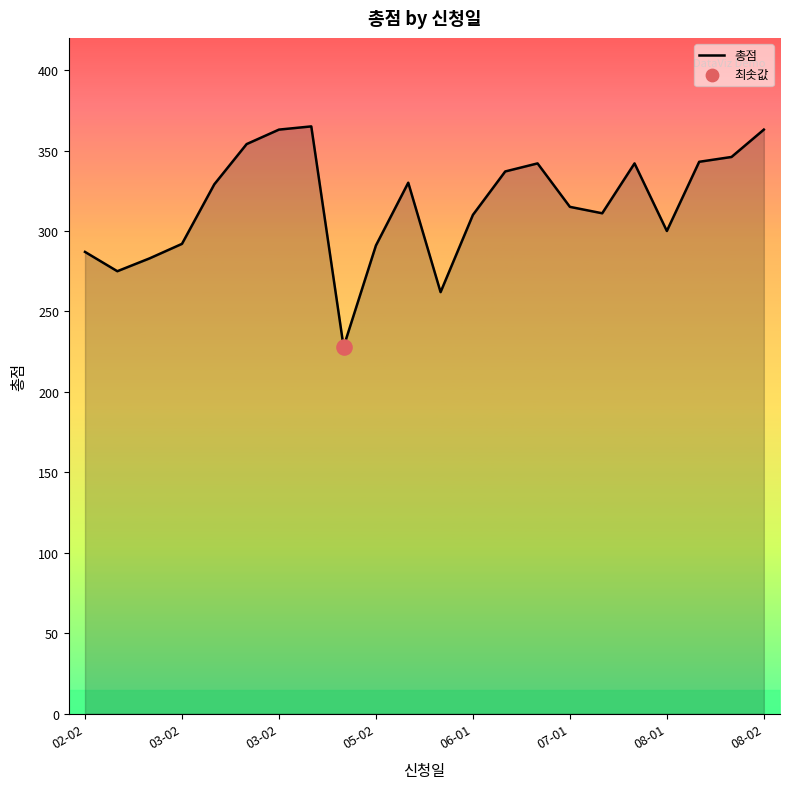

What is the change in value from 08-01 to 17?

-21